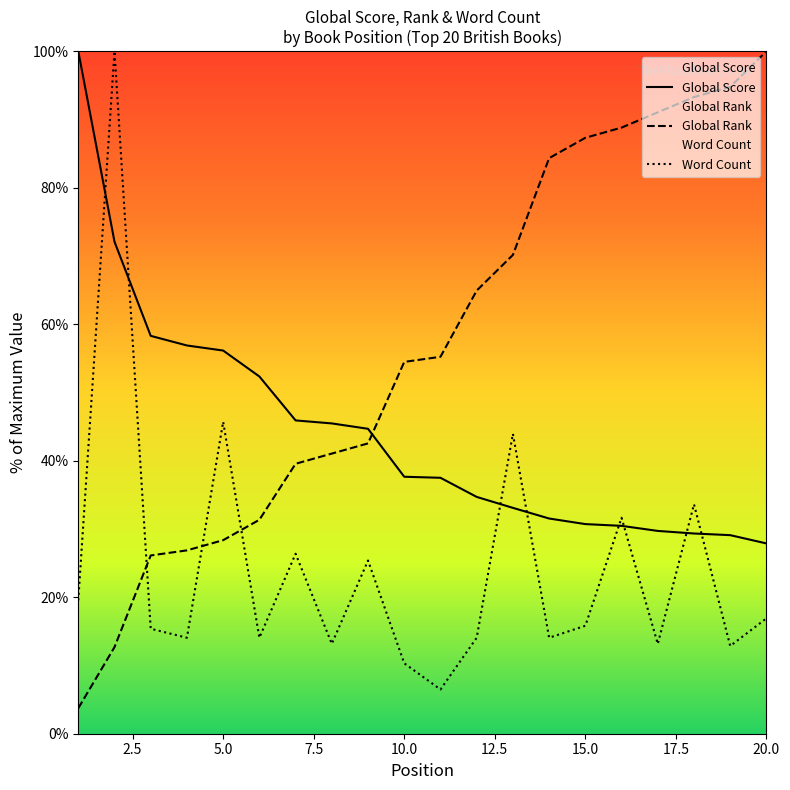

What are all the series names shown in the legend?

Global Score, Global Rank, Word Count